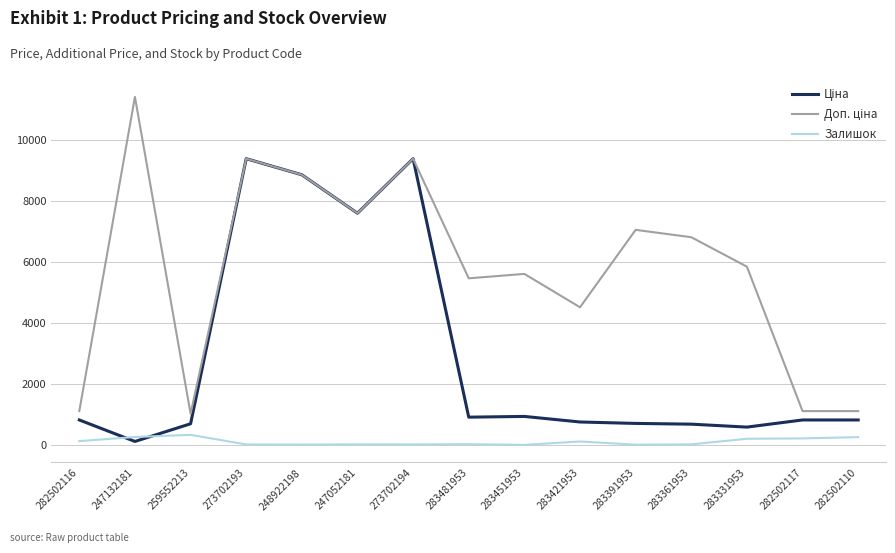

What is the difference between the highest and lowest values at 282502110?

854.2